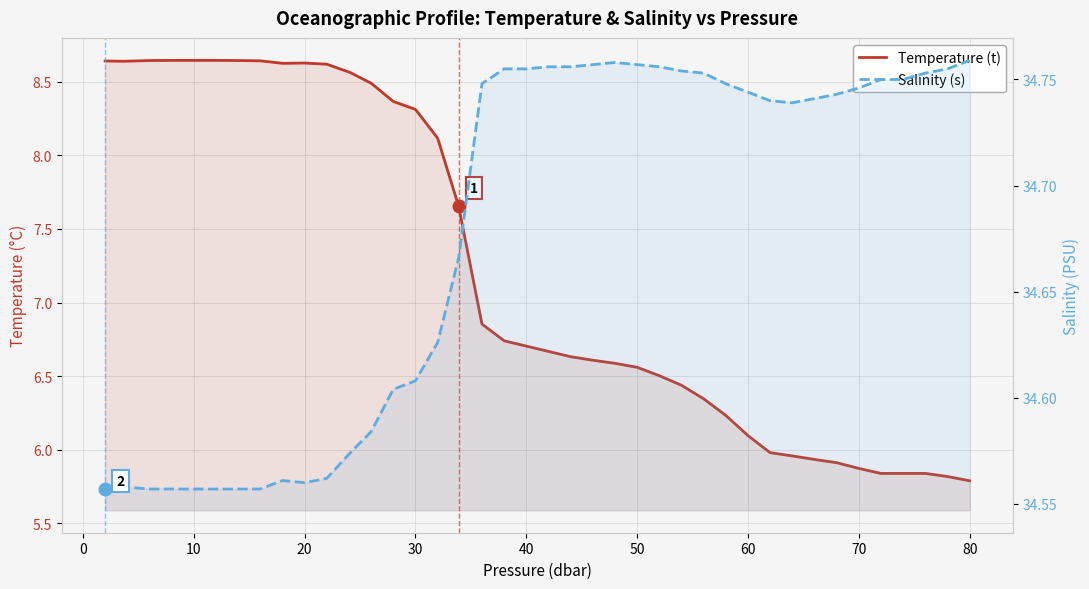

What is the sum of all Temperature (t) values?

288.3